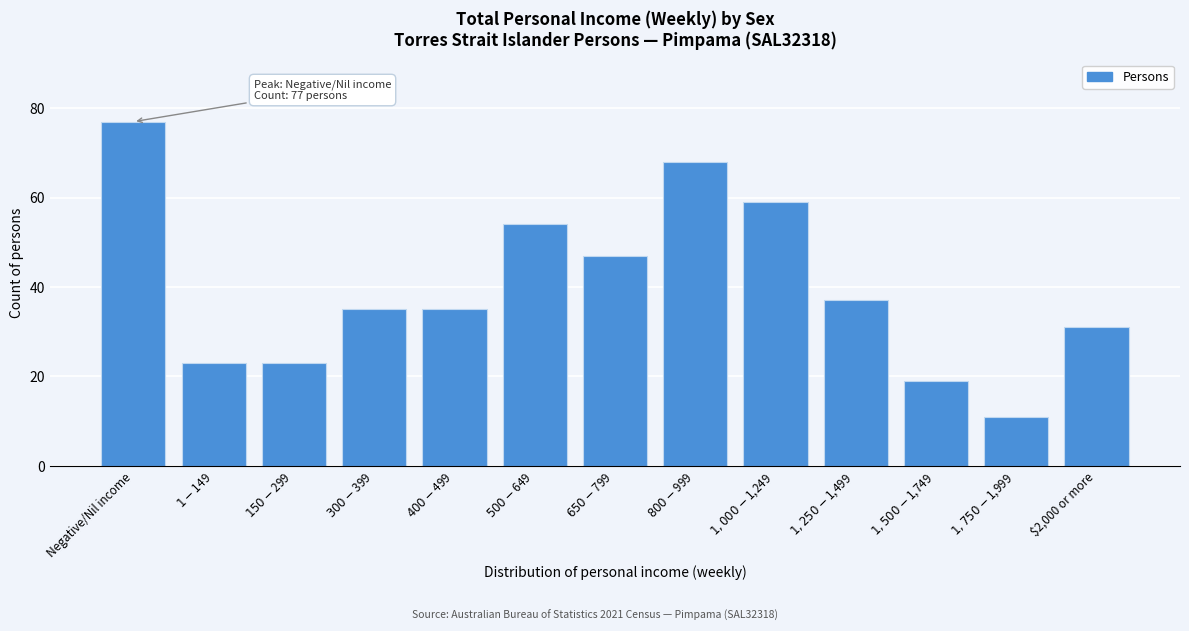

Reading right to left, transcribe all the data shown in this chart.

31	11	19	37	59	68	47	54	35	35	23	23	77